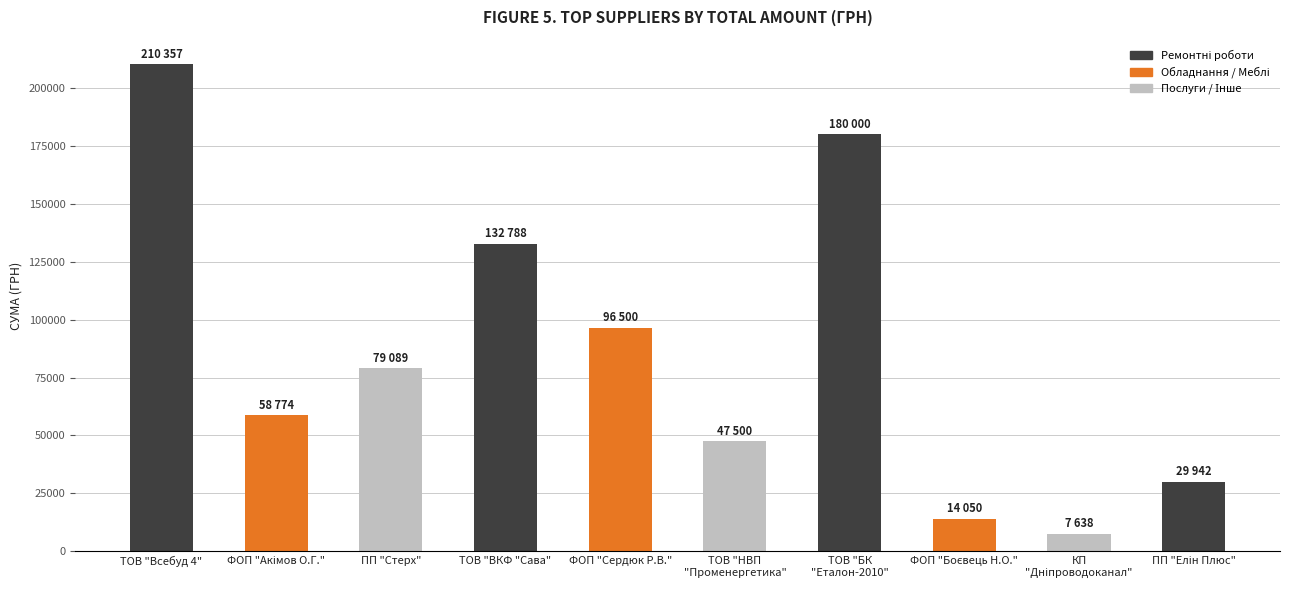

How many data points are less than 79089?

5